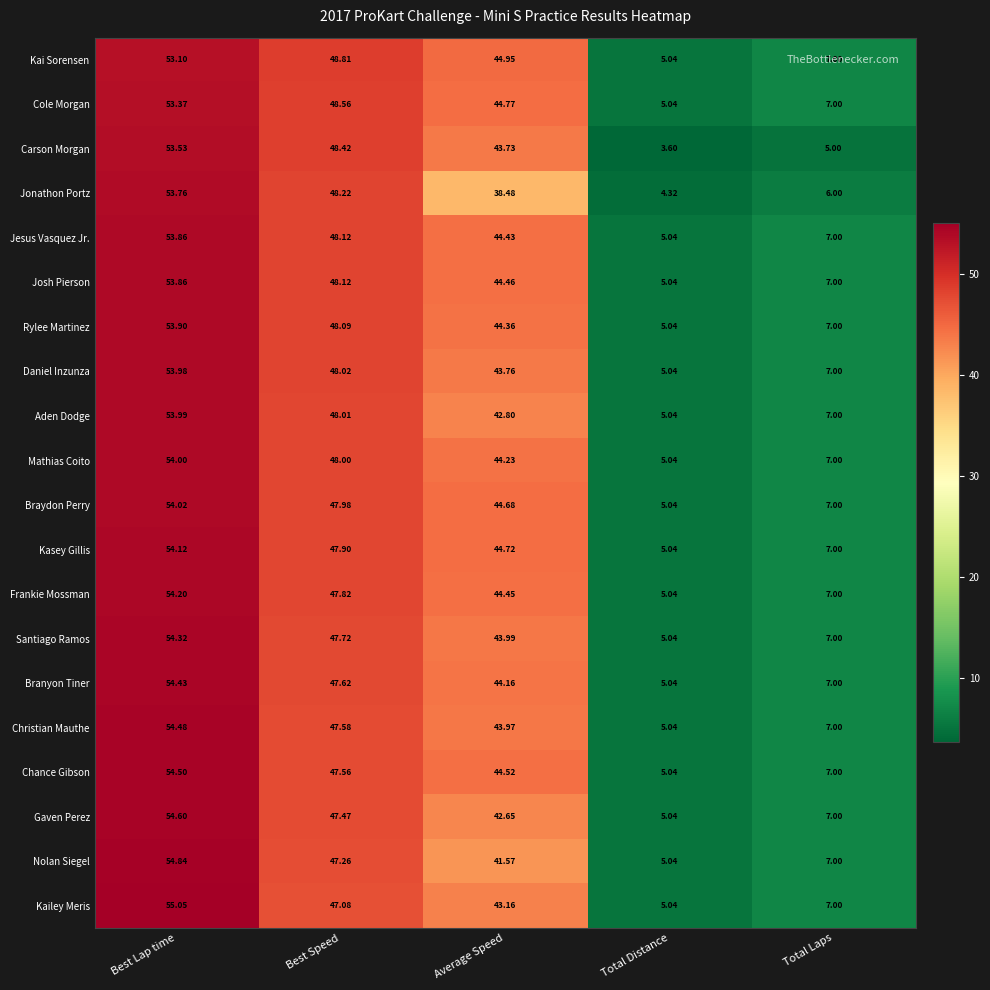

List the labels in order of Mathias Coito value, smallest first.

Total Distance, Total Laps, Average Speed, Best Speed, Best Lap time